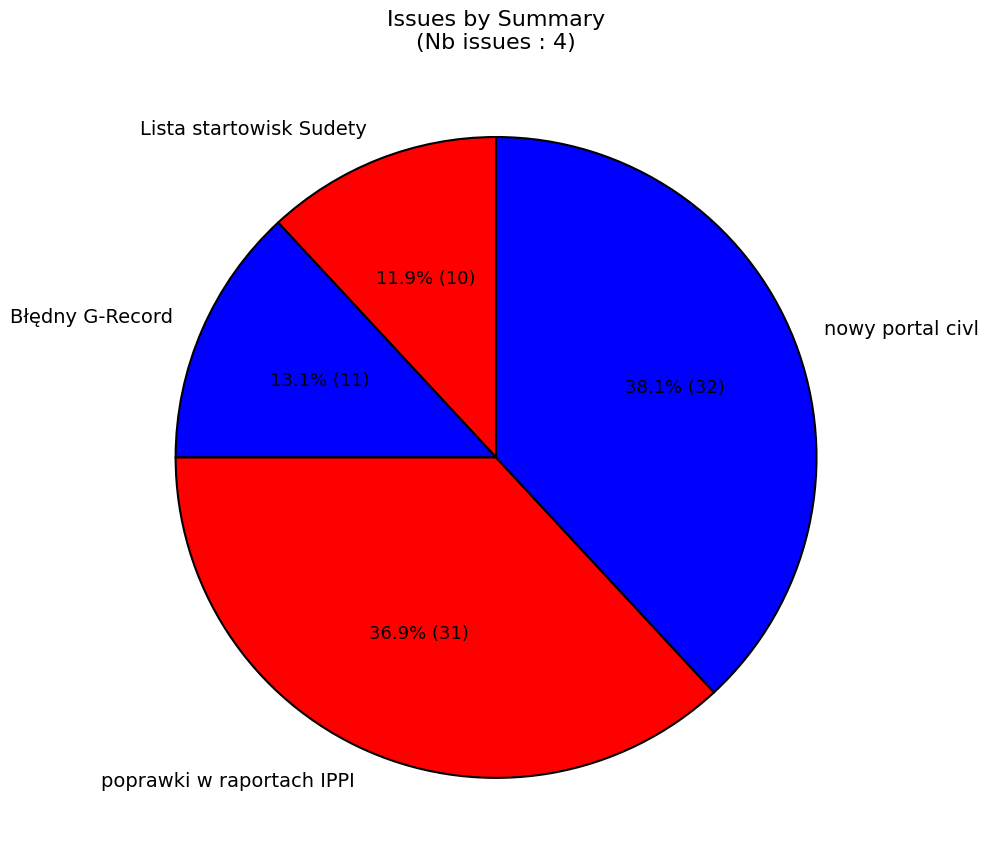

Is there a majority slice in this chart?

No